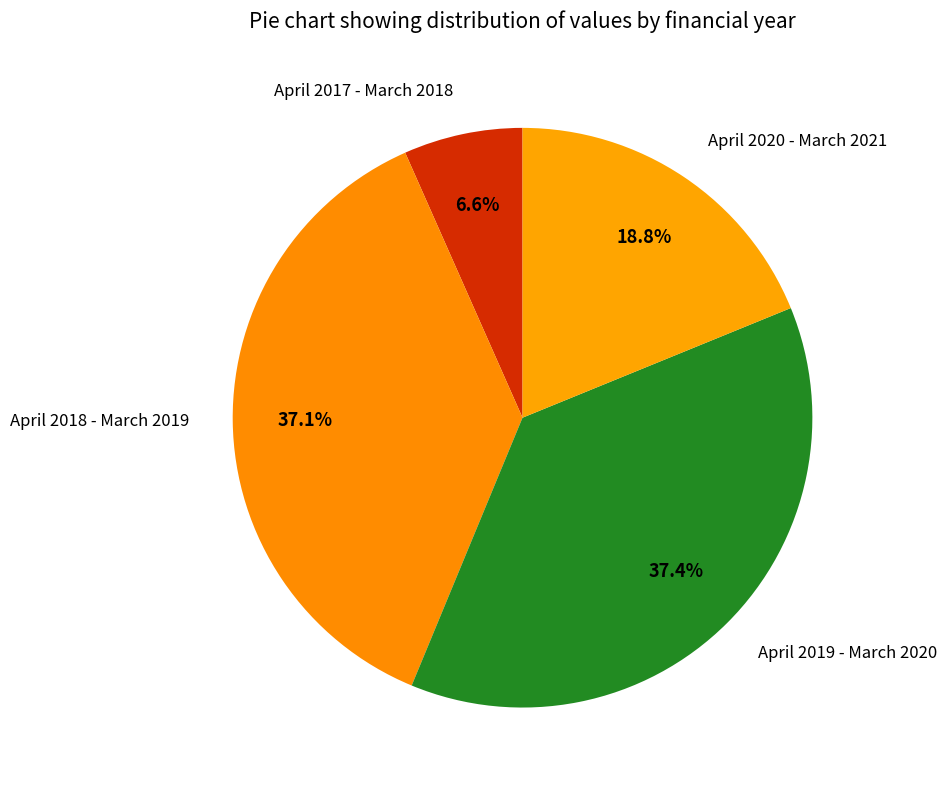

Rank the categories by value from highest to lowest.

April 2019 - March 2020, April 2018 - March 2019, April 2020 - March 2021, April 2017 - March 2018